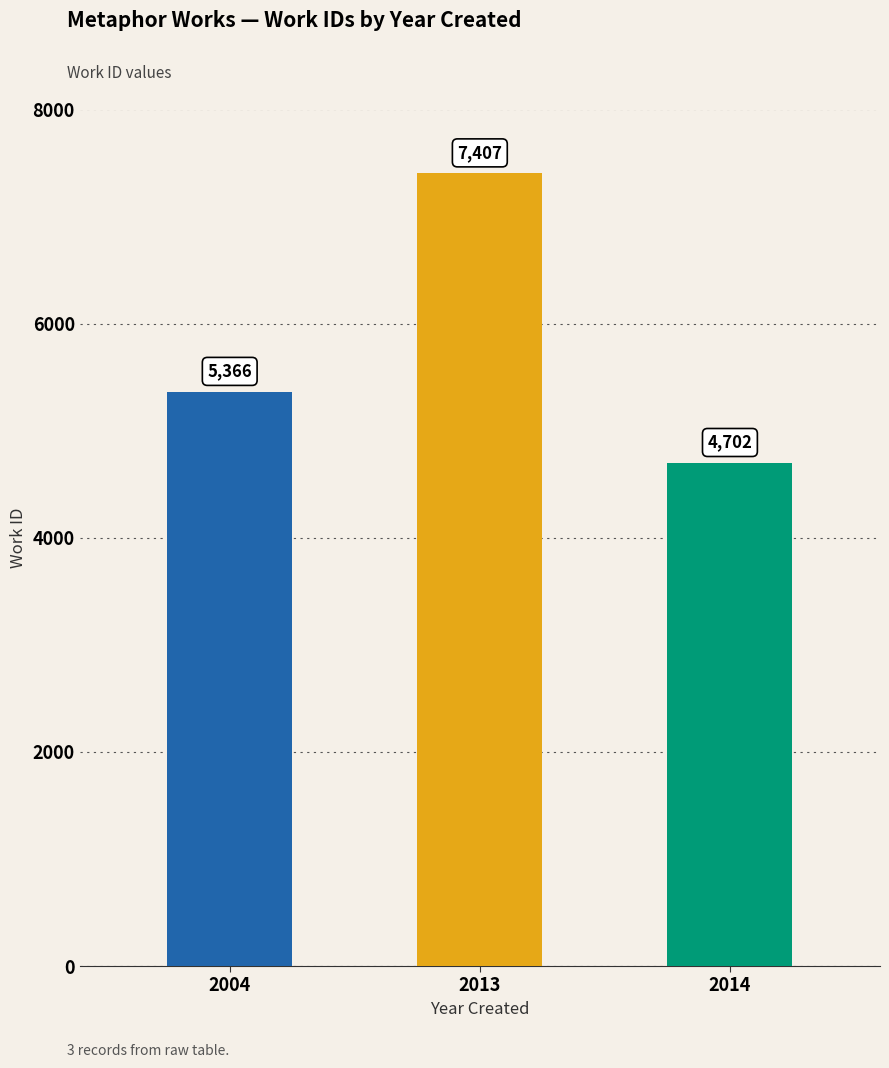

What is the value of the 3rd bar from the left?

4702